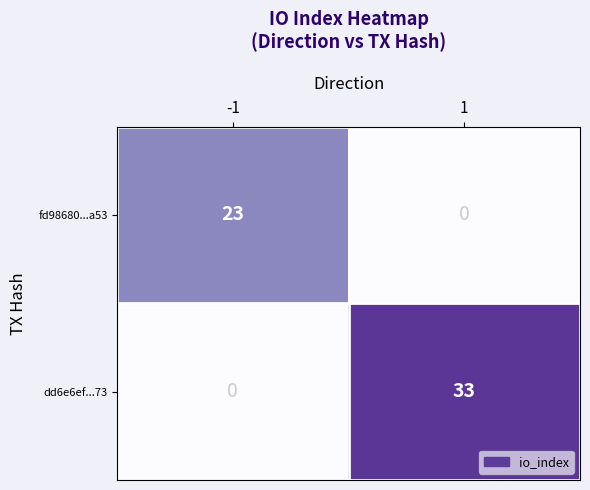

What is the sum of all dd6e6ef...73 values?

33